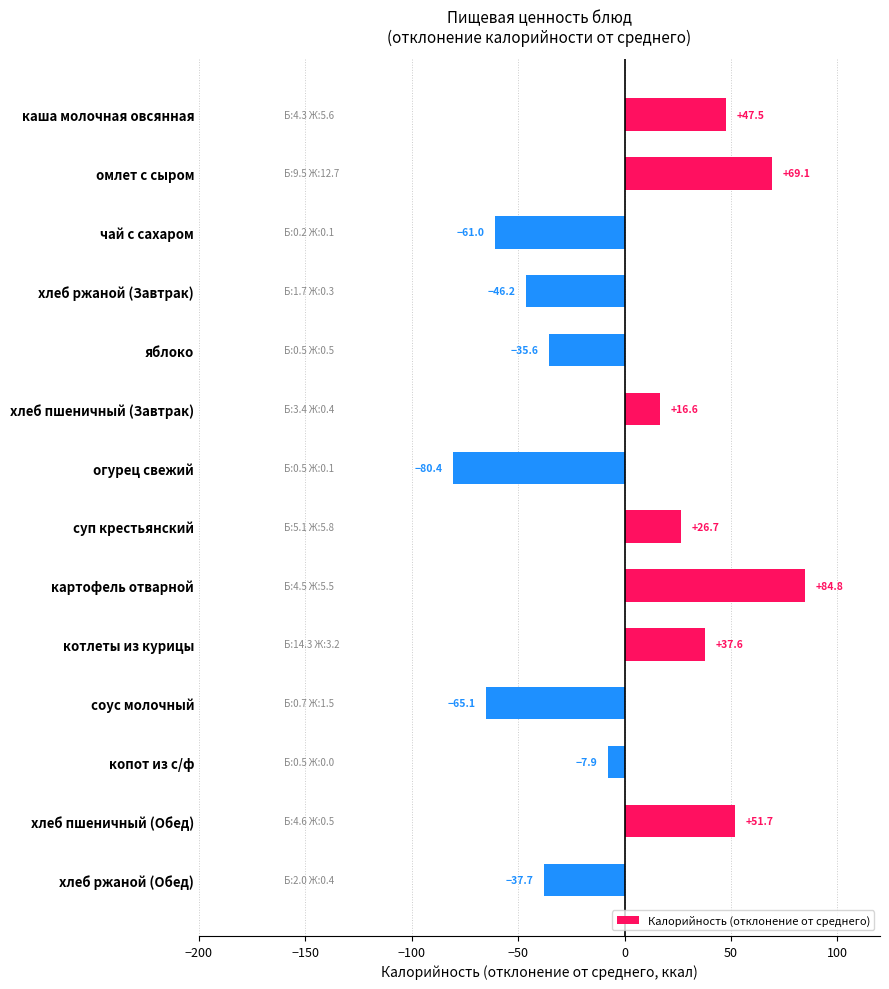

What position from the top is чай с сахаром?

3